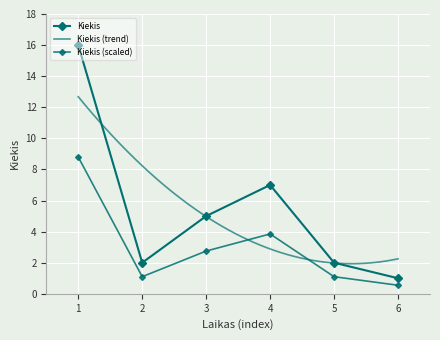

How many values in the Kiekis series are below 5?

3